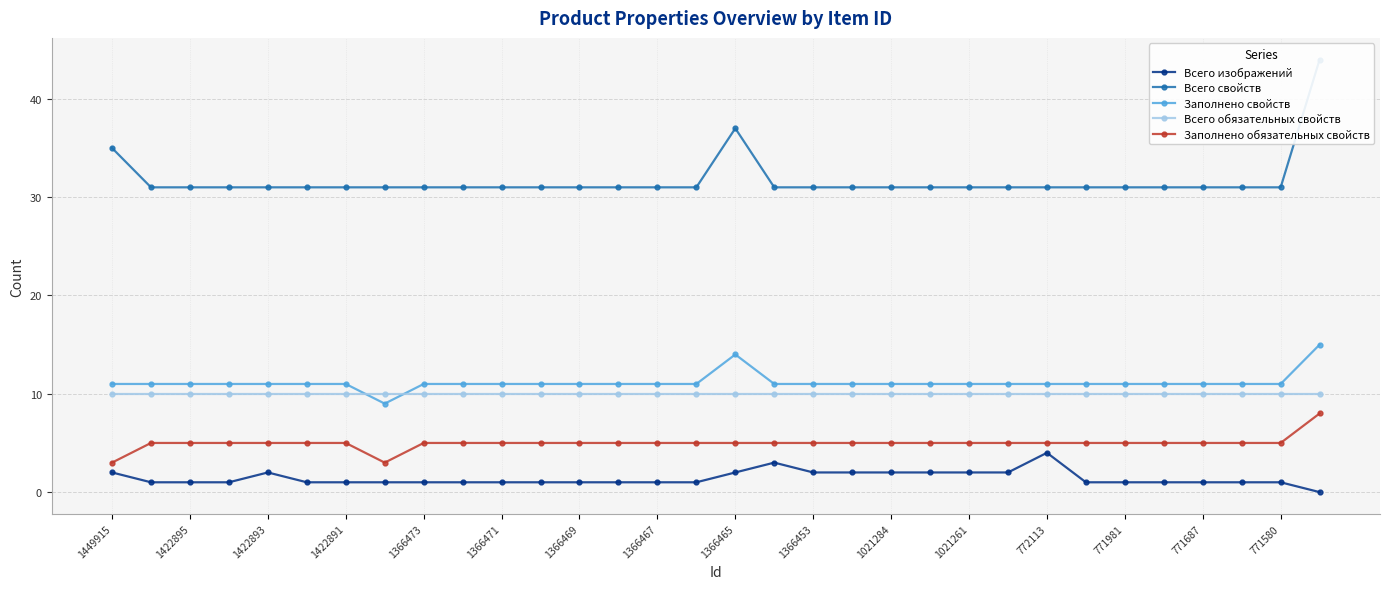

True or false: Заполнено свойств and Всего изображений cross at least once.

False